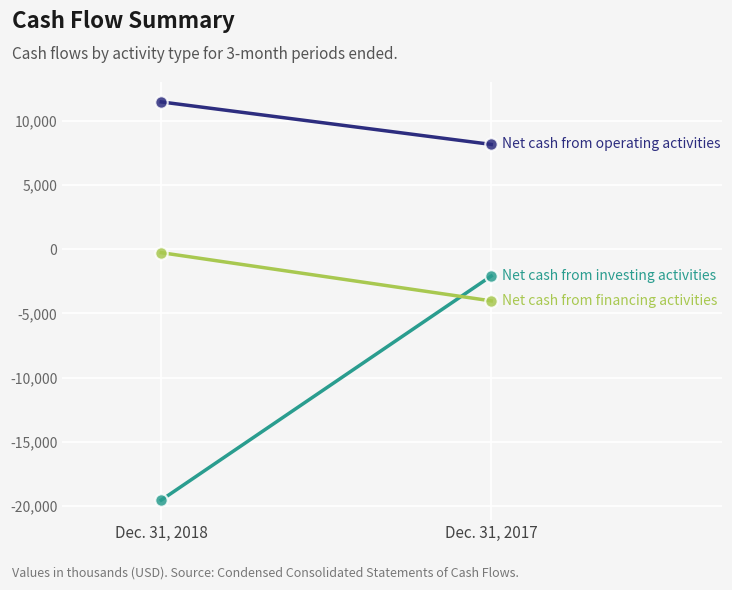

Which series contains the highest Y value?

Net cash from operating activities